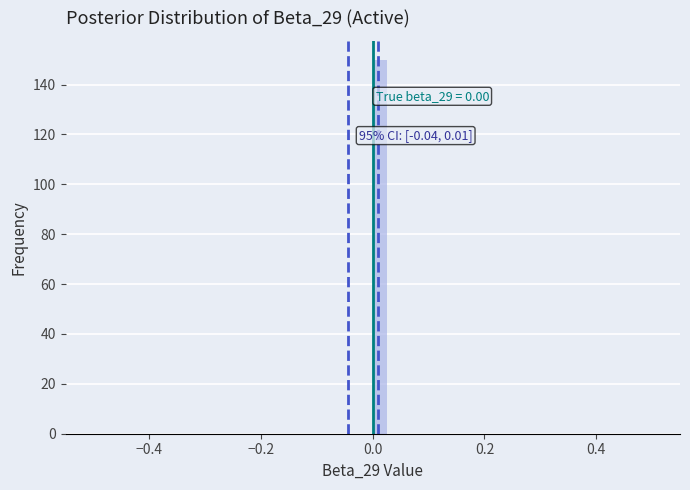

Read against the x-axis, roughly where is the centre of the tallest bar?

0.02